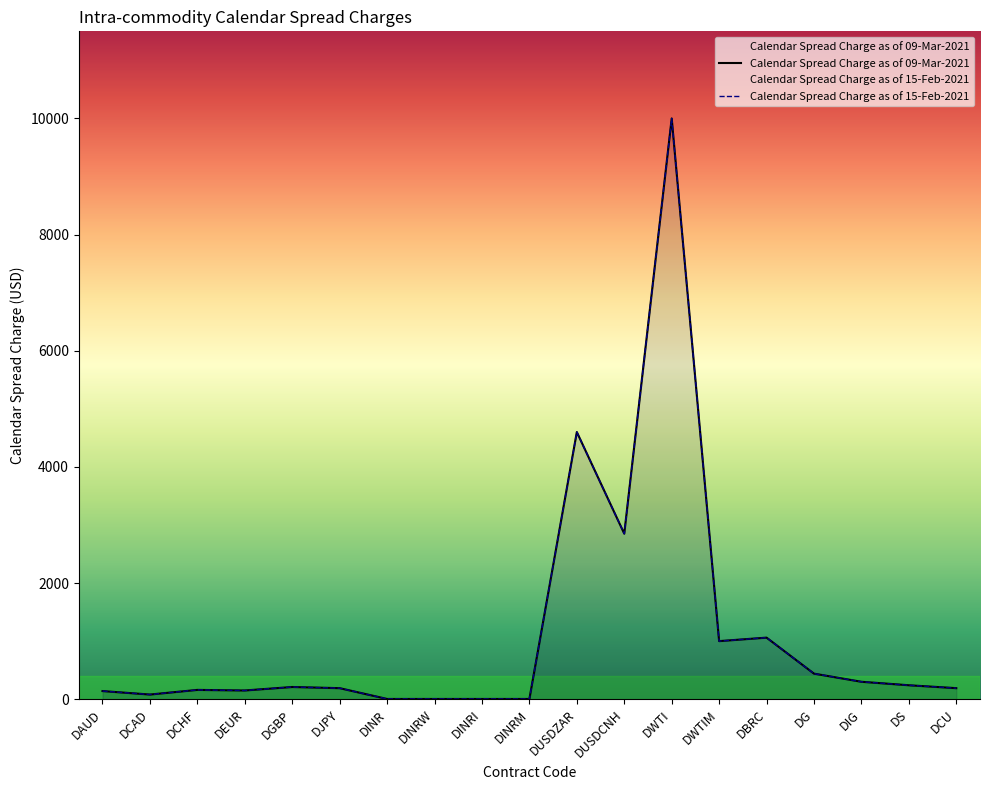

True or false: Calendar Spread Charge as of 15-Feb-2021 and Calendar Spread Charge as of 09-Mar-2021 intersect in this chart.

False